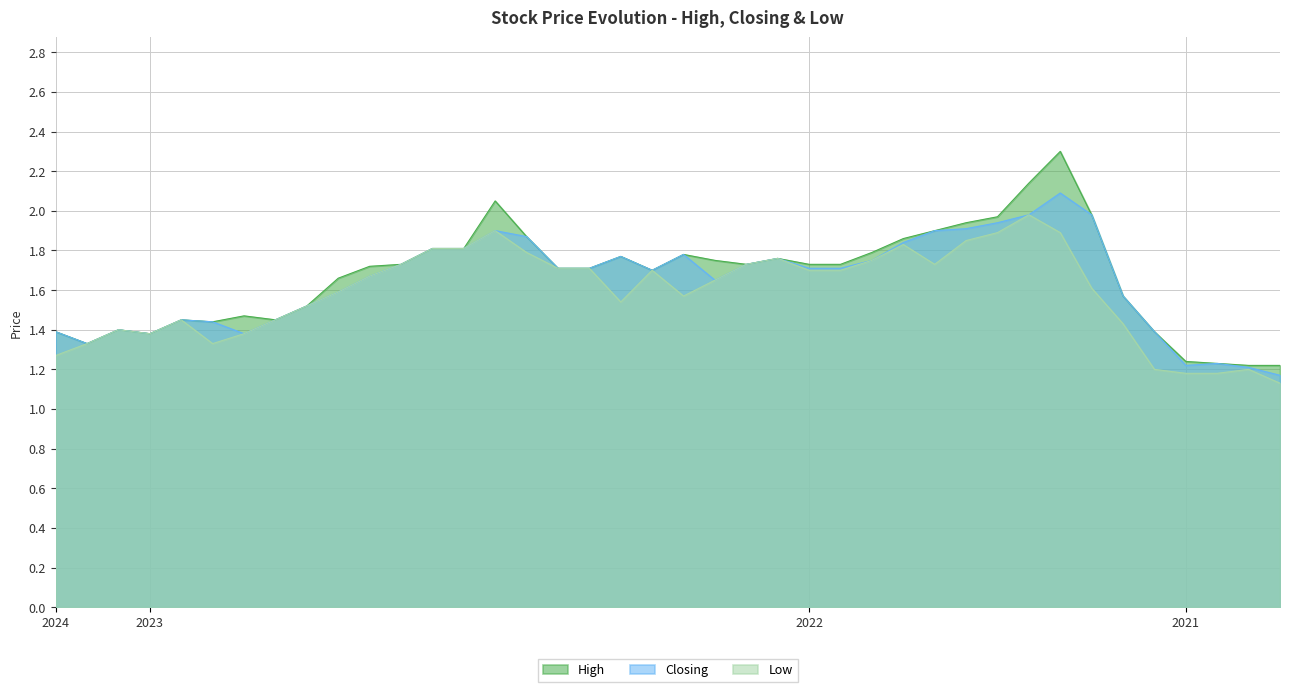

Reading left to right, extract all data points from this chart.

High: 1.4	1.3	1.4	1.4	1.4	1.4	1.5	1.4	1.5	1.7	1.7	1.7	1.8	1.8	2.0	1.9	1.7	1.7	1.8	1.7	1.8	1.8	1.7	1.8	1.7	1.7	1.8	1.9	1.9	1.9	2.0	2.1	2.3	2.0	1.6	1.4	1.2	1.2	1.2	1.2
Closing: 1.4	1.3	1.4	1.4	1.4	1.4	1.4	1.4	1.5	1.6	1.7	1.7	1.8	1.8	1.9	1.9	1.7	1.7	1.8	1.7	1.8	1.6	1.7	1.8	1.7	1.7	1.8	1.8	1.9	1.9	1.9	2.0	2.1	2.0	1.6	1.4	1.2	1.2	1.2	1.2
Low: 1.3	1.3	1.4	1.4	1.4	1.3	1.4	1.4	1.5	1.6	1.7	1.7	1.8	1.8	1.9	1.8	1.7	1.7	1.5	1.7	1.6	1.6	1.7	1.8	1.7	1.7	1.8	1.8	1.7	1.9	1.9	2.0	1.9	1.6	1.4	1.2	1.2	1.2	1.2	1.1